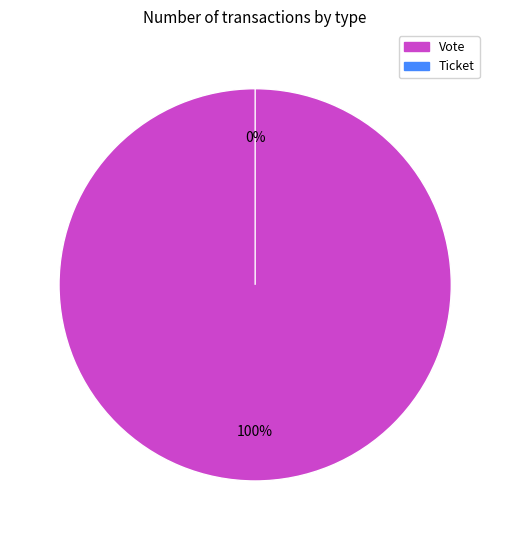

Do Vote and Ticket together represent more than half of the pie?

Yes